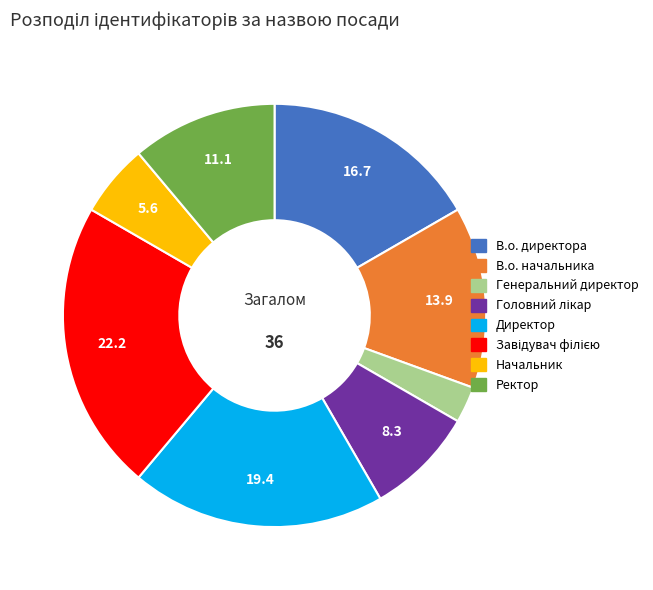

How many segments does this pie chart have?

8